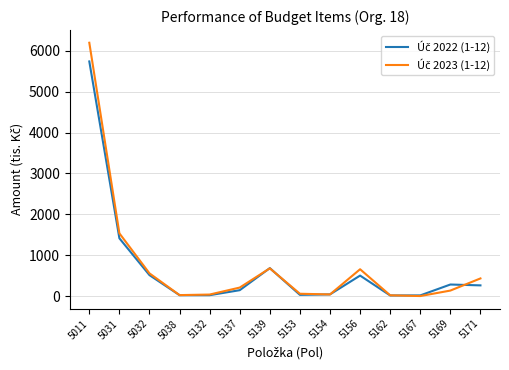

Which category has the highest value across all series?

5011